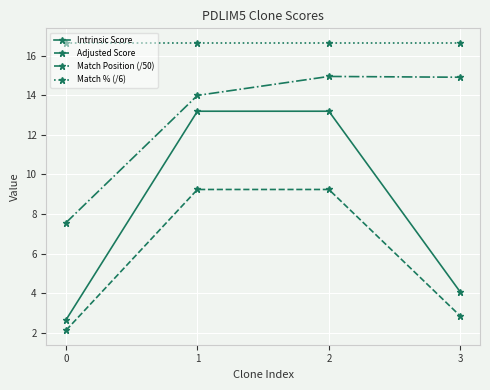

Between 2 and 3, which series saw the biggest shift?

Intrinsic Score